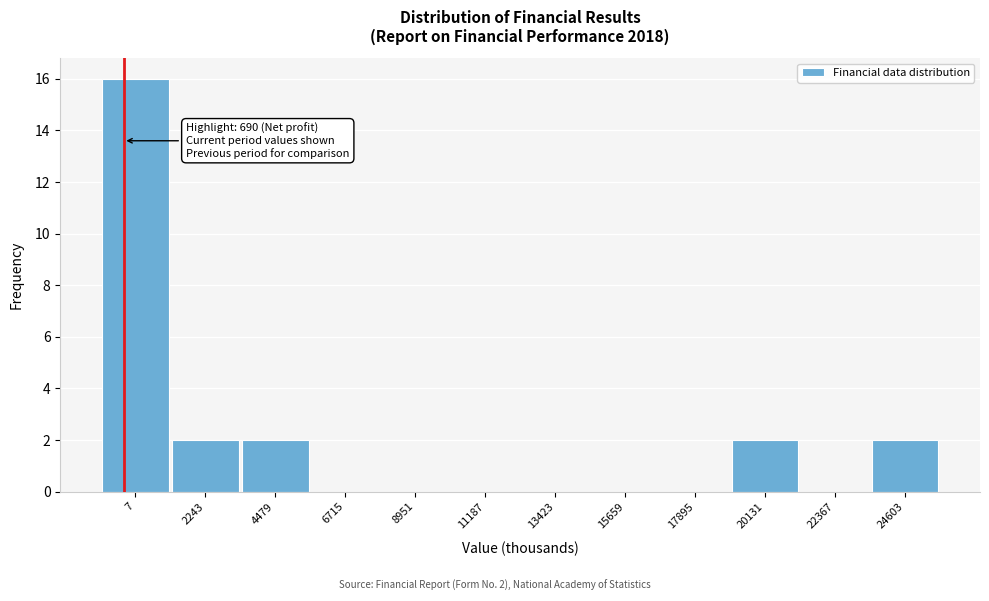

Reading right to left, what are all the values shown in this chart?

24603=2	22367=0	20131=2	17895=0	15659=0	13423=0	11187=0	8951=0	6715=0	4479=2	2243=2	7=16